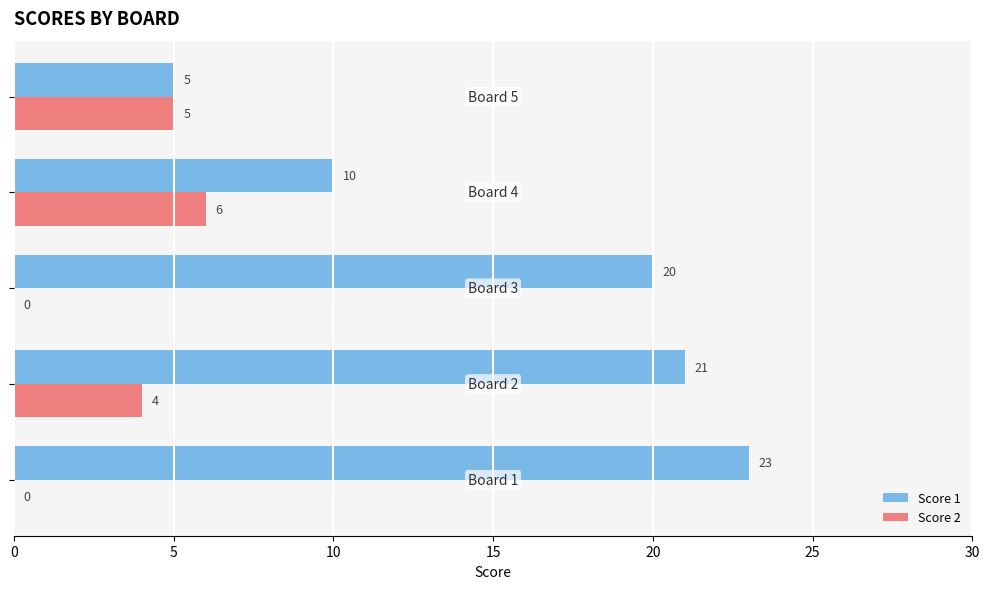

What is the average value of the Score 1 series?

16